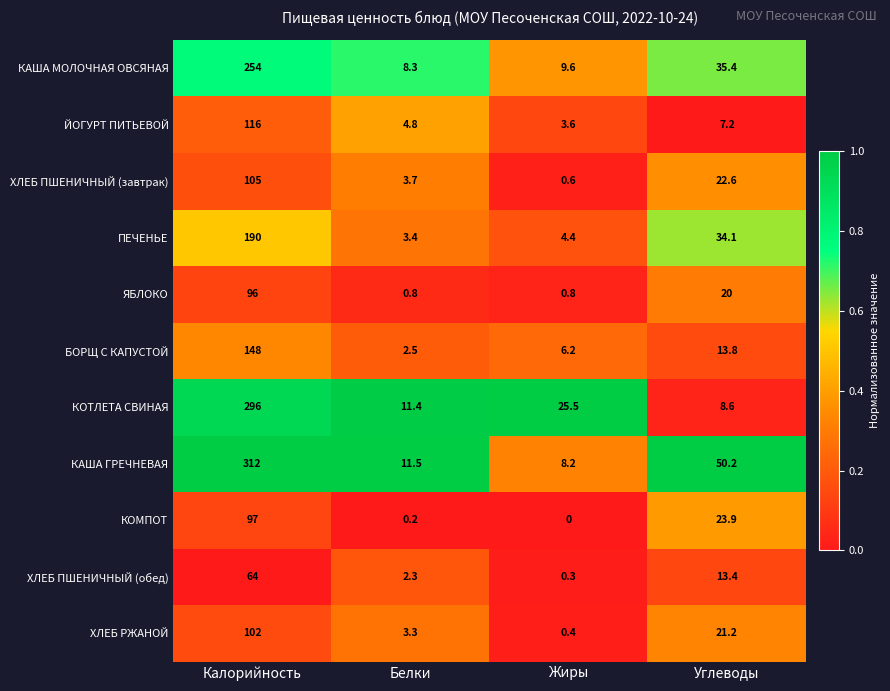

What is the approximate value of ПЕЧЕНЬЕ at Жиры?

4.4